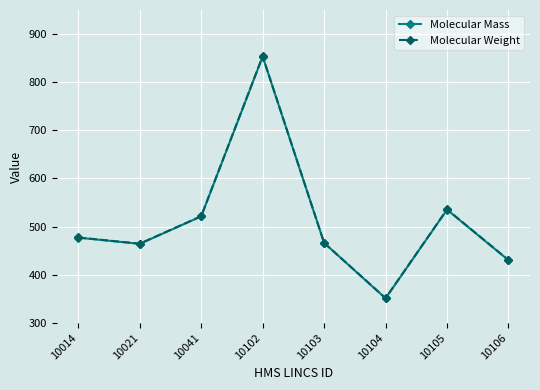

Where is Molecular Weight nearest to the value 602?

10105